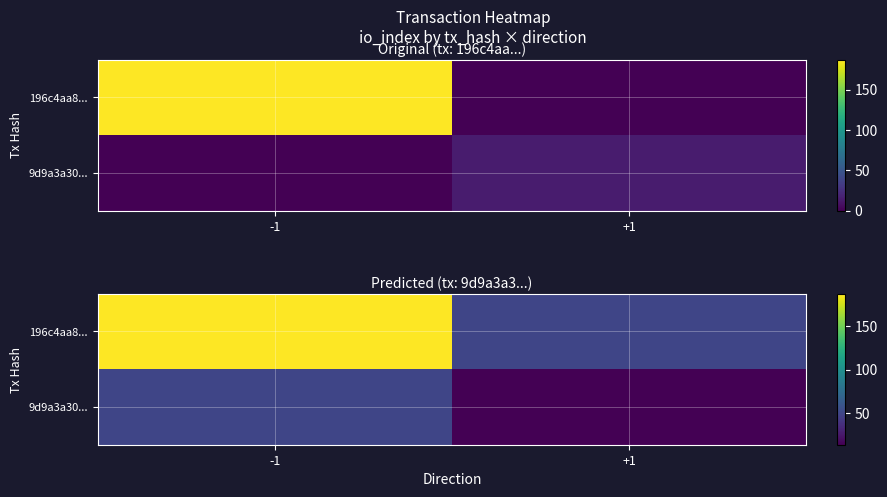

Between +1 and -1, which is larger?

-1